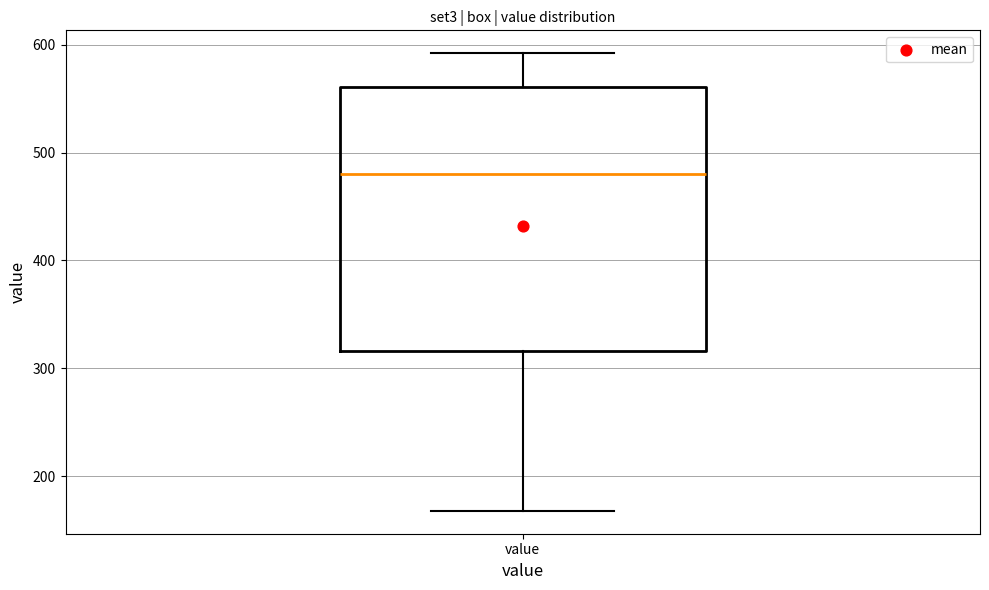

Where is the lower edge of the box for value on the y-axis? The values are not printed on the chart, so give them approximately, as read against the axis.

320